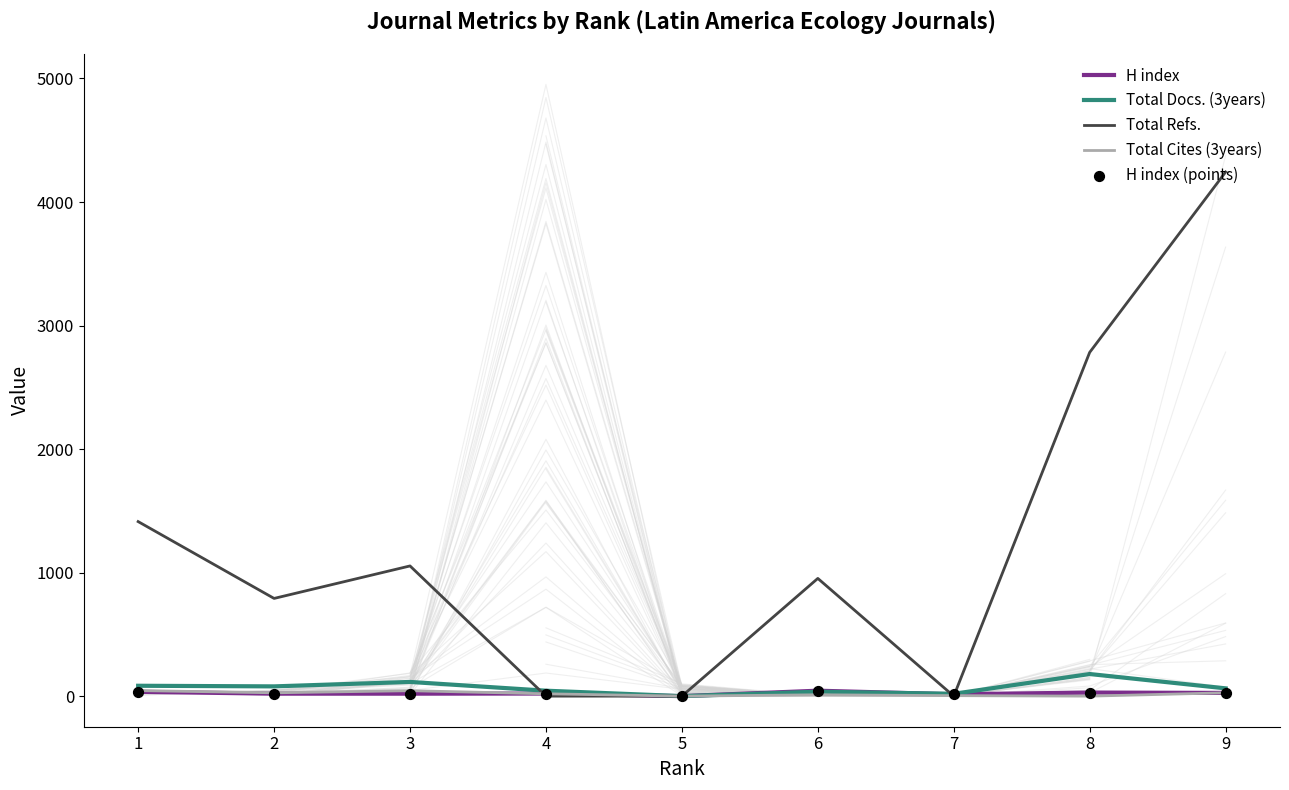

Which series has the largest Y range (max minus min)?

Total Refs.